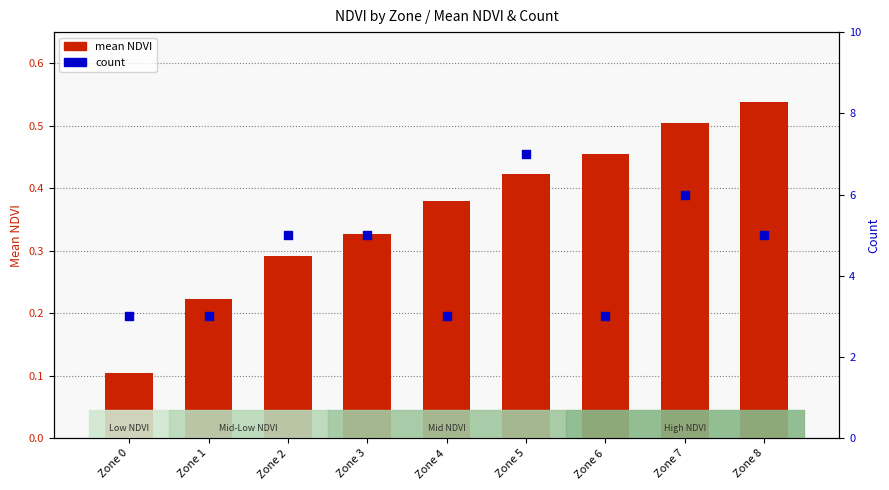

Which series has the widest spread of Y values?

count